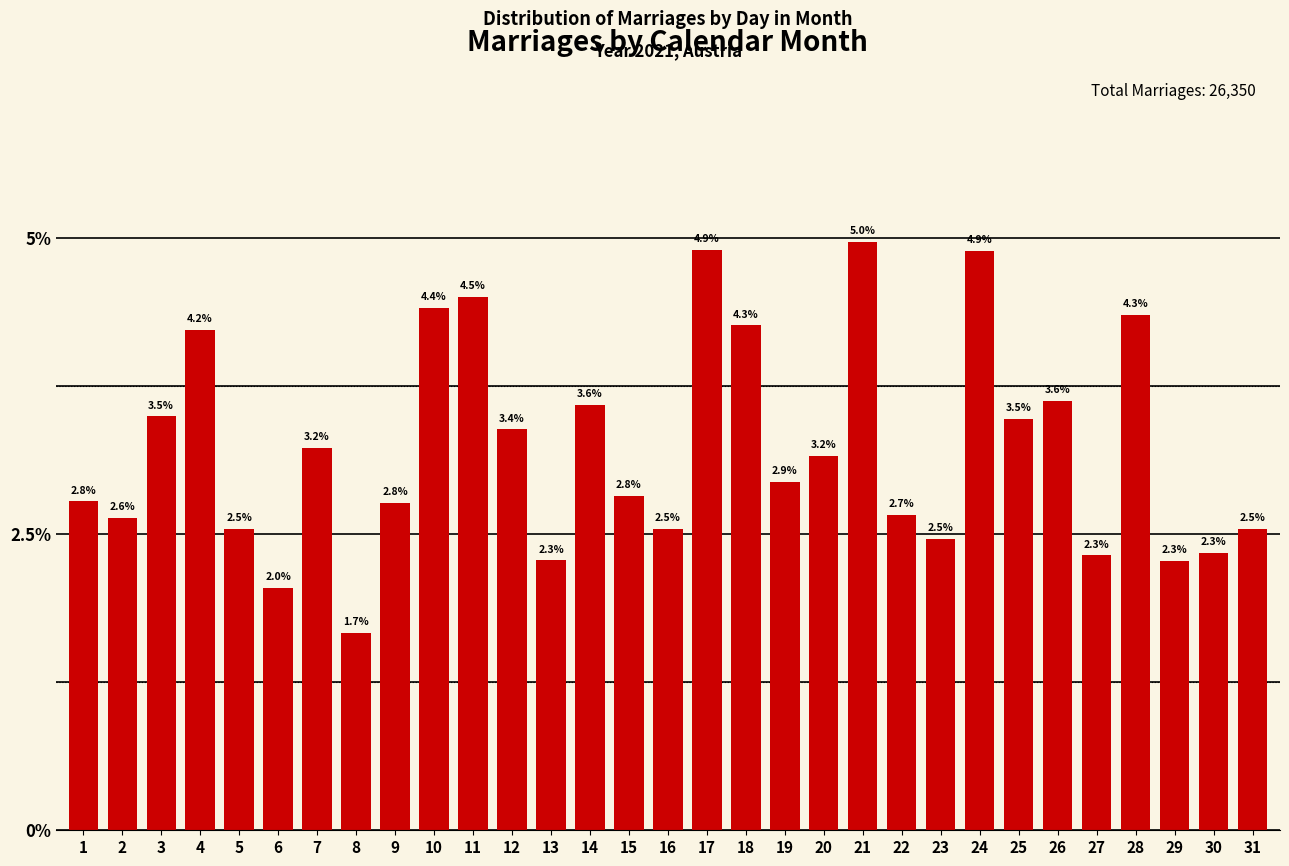

Reading left to right, extract all data points from this chart.

2.8	2.6	3.5	4.2	2.5	2.0	3.2	1.7	2.8	4.4	4.5	3.4	2.3	3.6	2.8	2.5	4.9	4.3	2.9	3.2	5.0	2.7	2.5	4.9	3.5	3.6	2.3	4.3	2.3	2.3	2.5